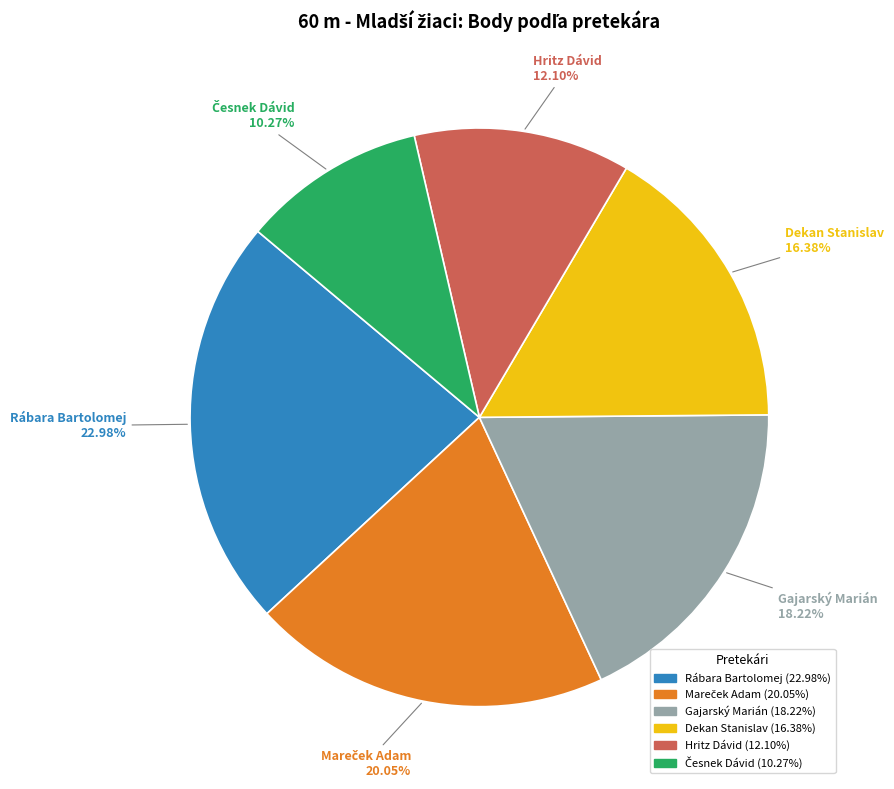

Is Hritz Dávid the majority of the pie?

No